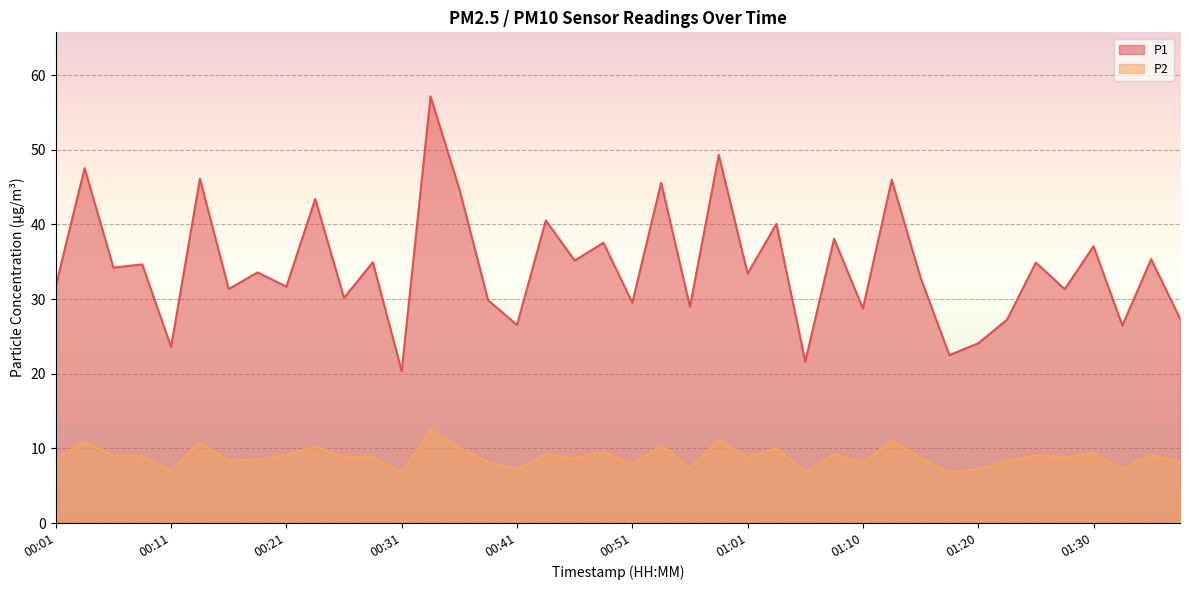

List the labels in order of P2 value, smallest first.

00:31, 01:06, 01:18, 00:11, 01:20, 00:41, 01:33, 00:56, 00:51, 01:10, 00:38, 01:38, 01:23, 00:16, 00:18, 00:01, 00:46, 01:15, 01:28, 00:28, 01:01, 00:26, 00:08, 00:06, 01:25, 01:35, 00:21, 00:43, 01:08, 01:30, 00:48, 01:03, 00:36, 00:23, 00:53, 00:13, 00:04, 01:13, 00:58, 00:33